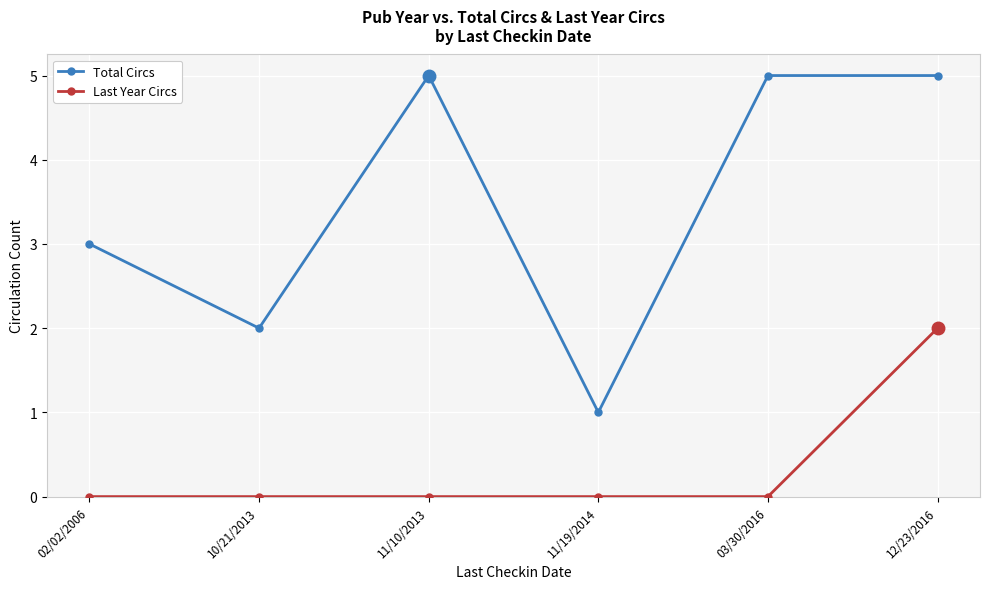

True or false: Total Circs and Last Year Circs intersect in this chart.

False